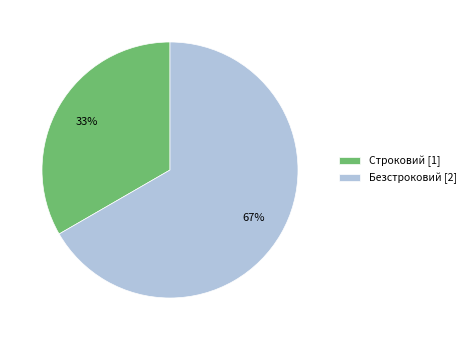

Is it true that Безстроковий is 55% of the pie?

False